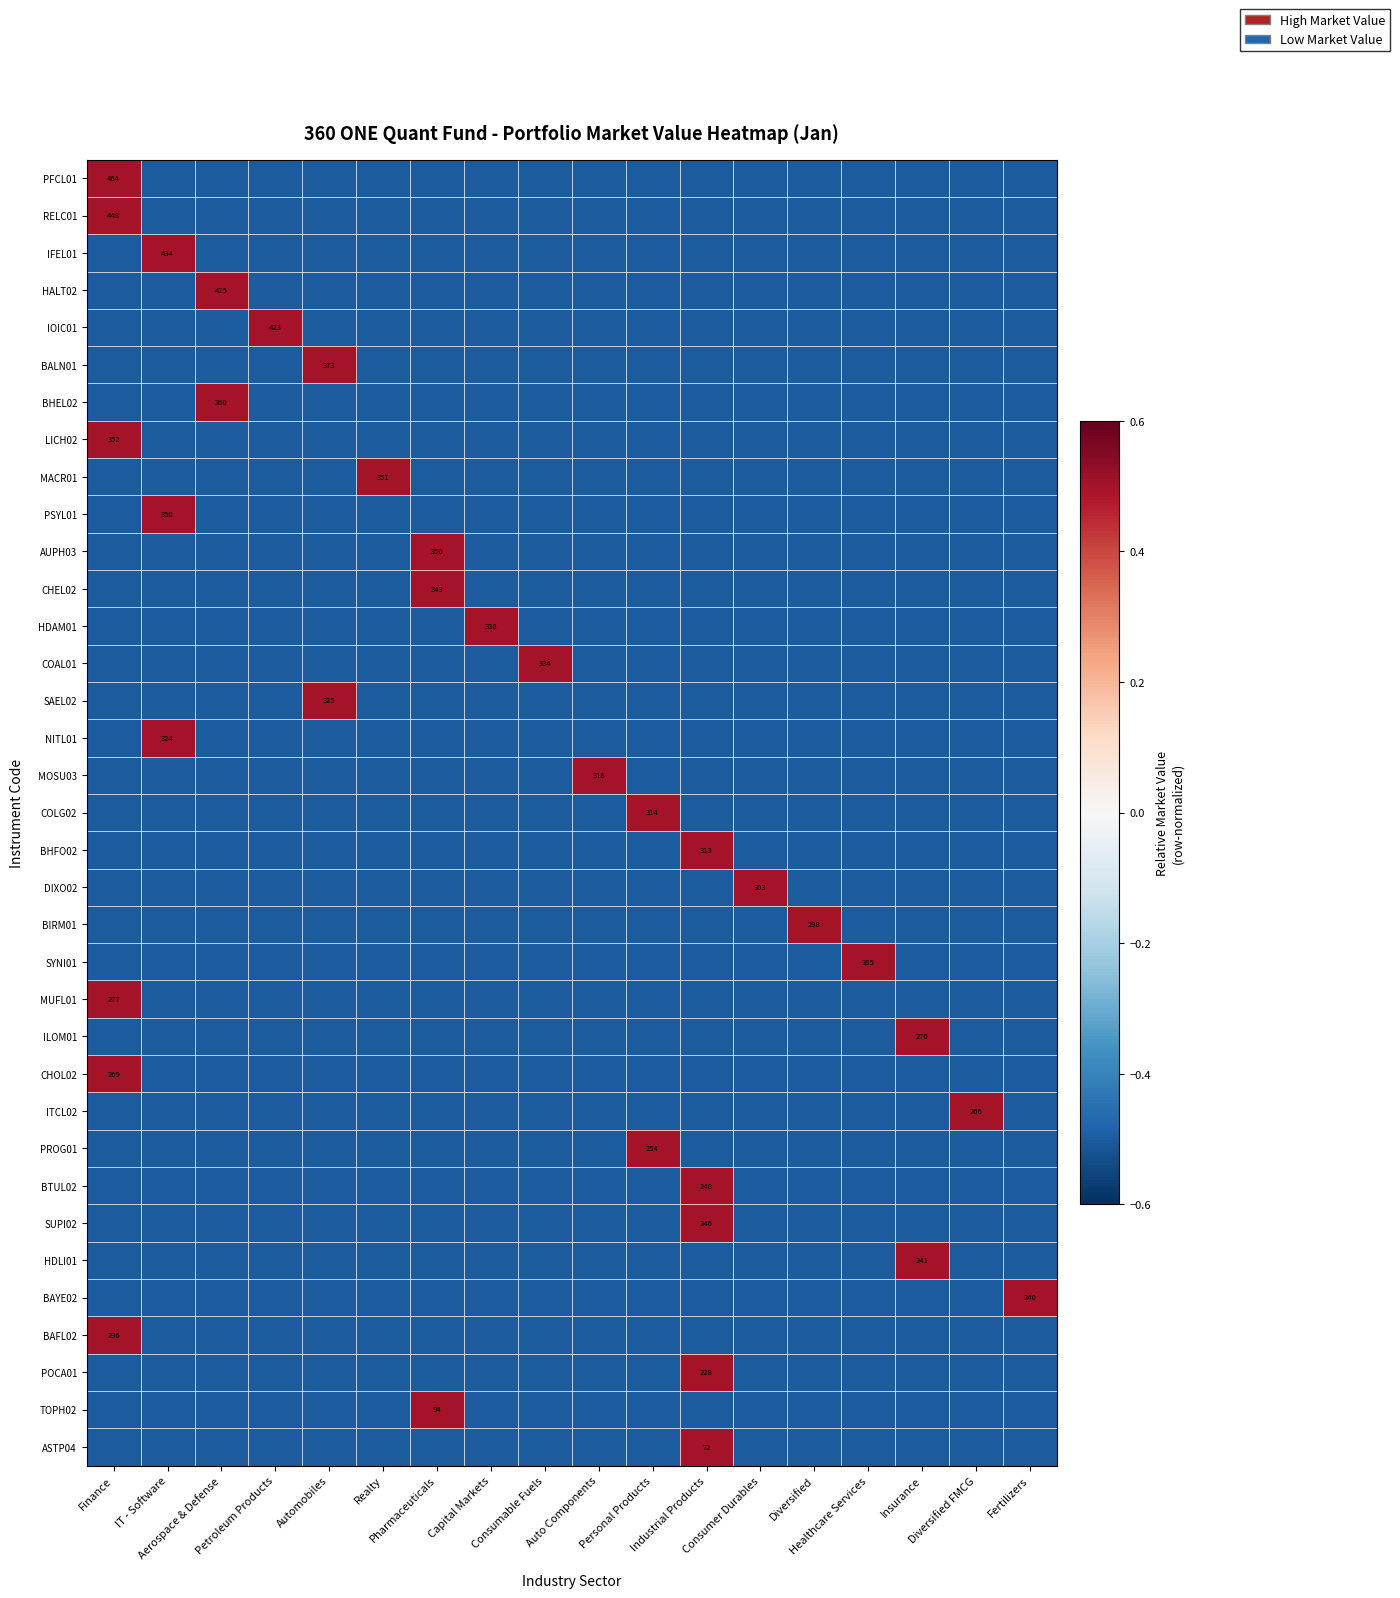

How many series are shown in this chart?

35